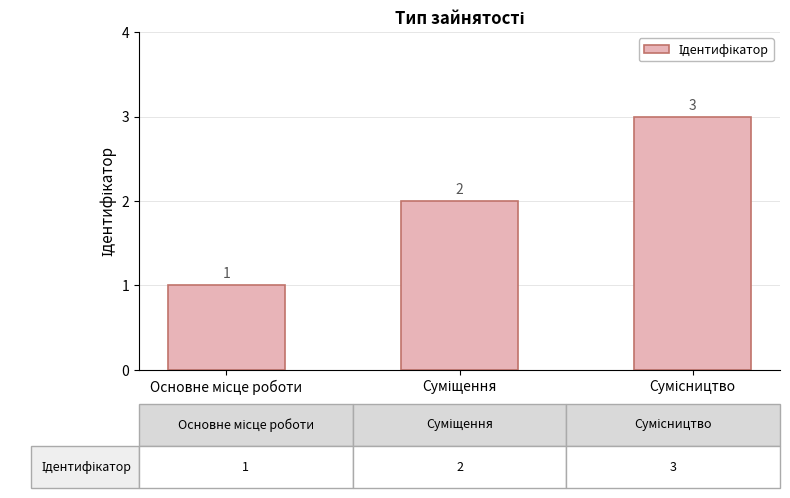

What is the sum of all values?

6